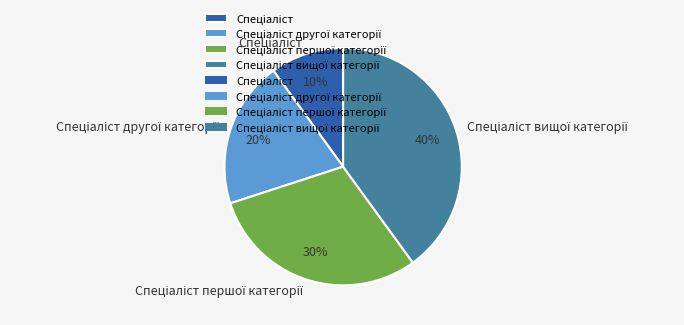

To the nearest percent, what is the difference between the largest and smallest slice percentages?

30%